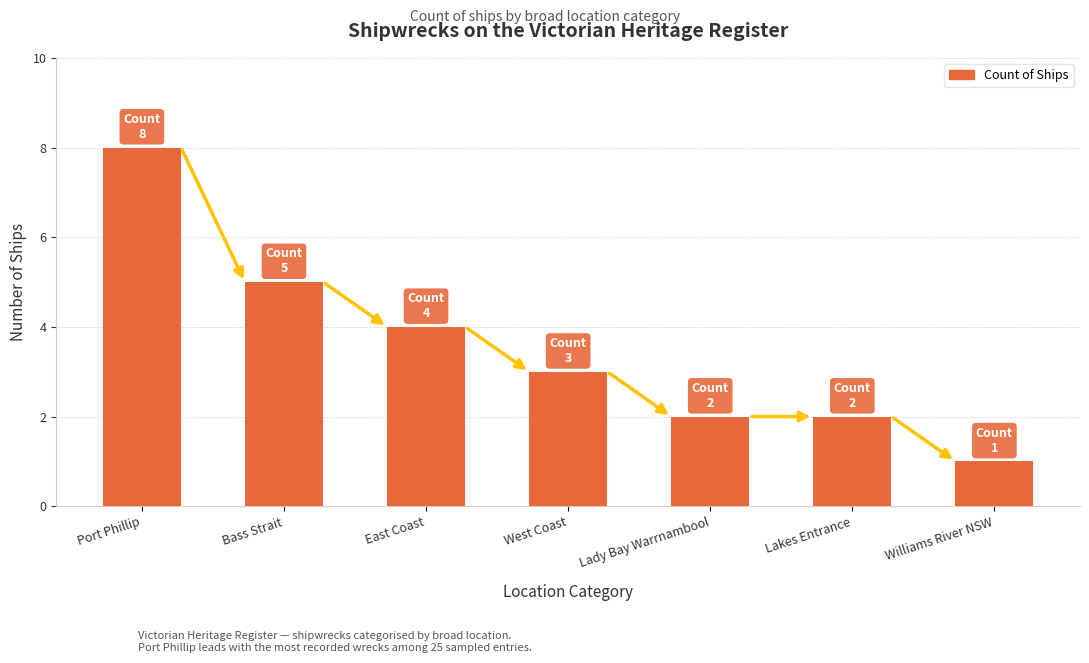

Count the values in the range 2 to 5.

5